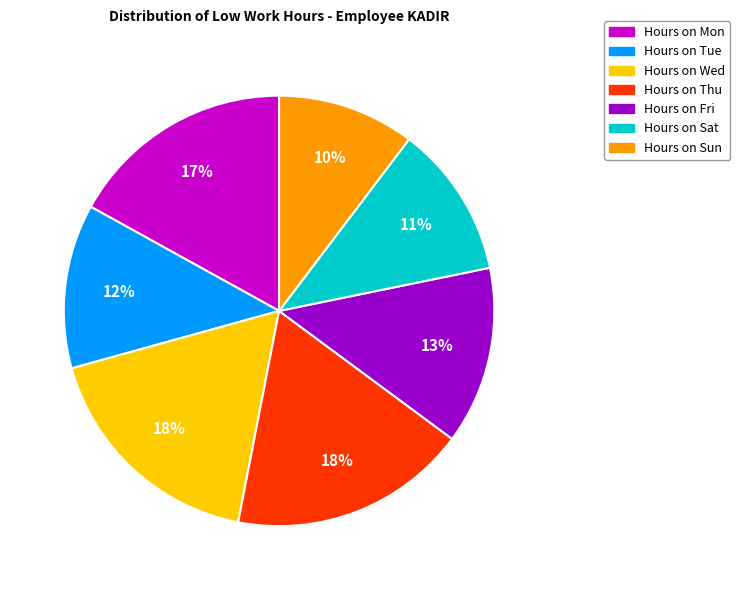

Is there any slice that represents more than half of the pie?

No